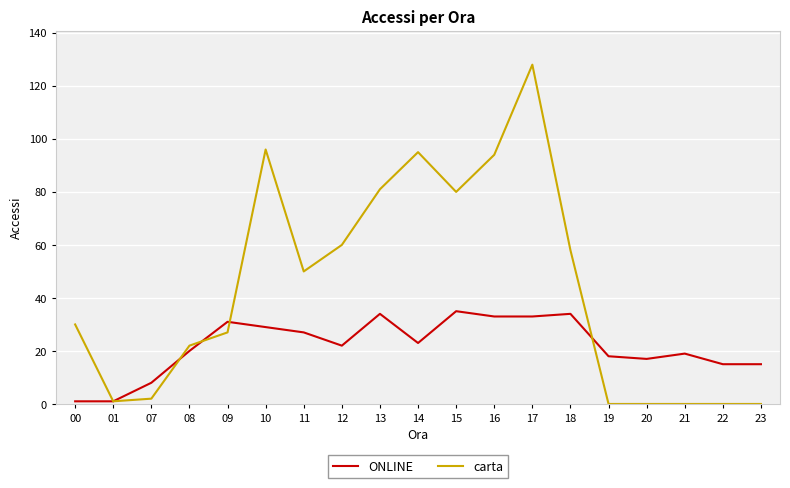

True or false: carta has a value of 105 at 12.

False